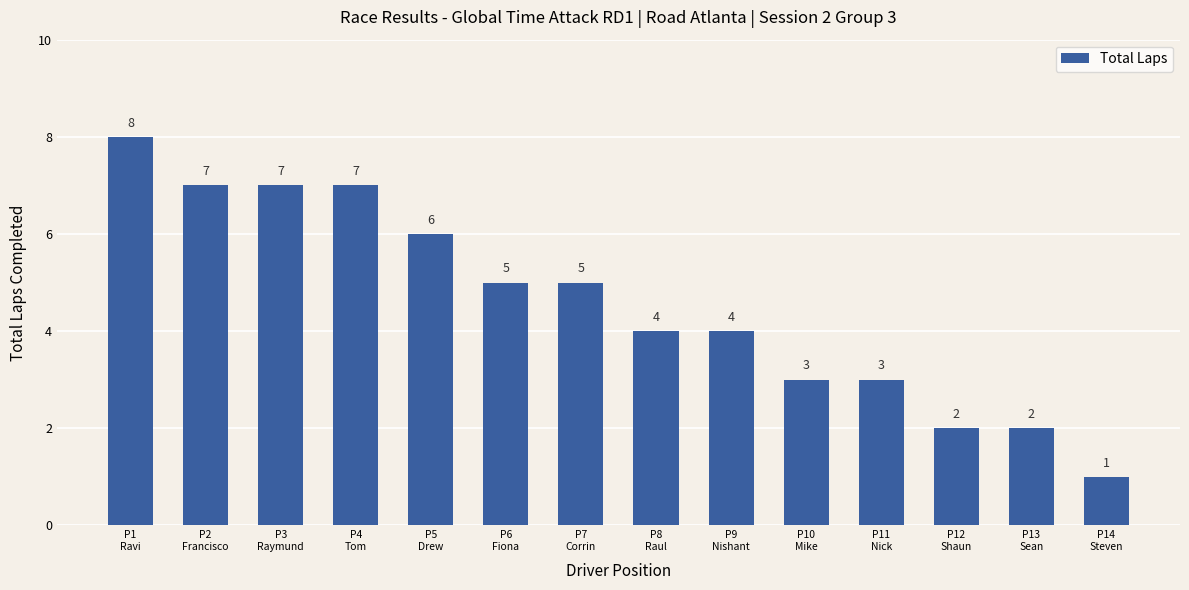

What is the difference between the values at P1
Ravi and P6
Fiona?

3